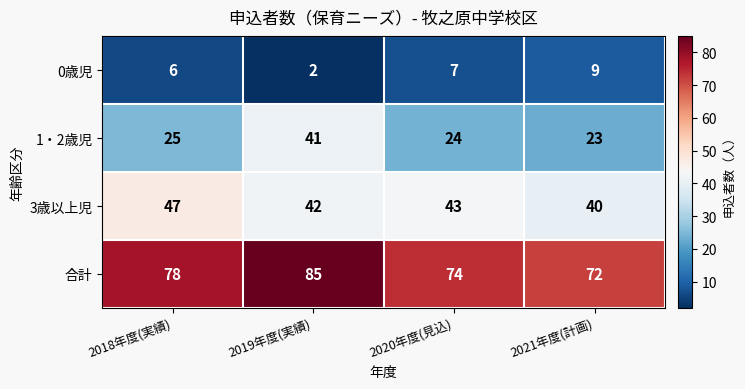

How many data points does each series have?

4